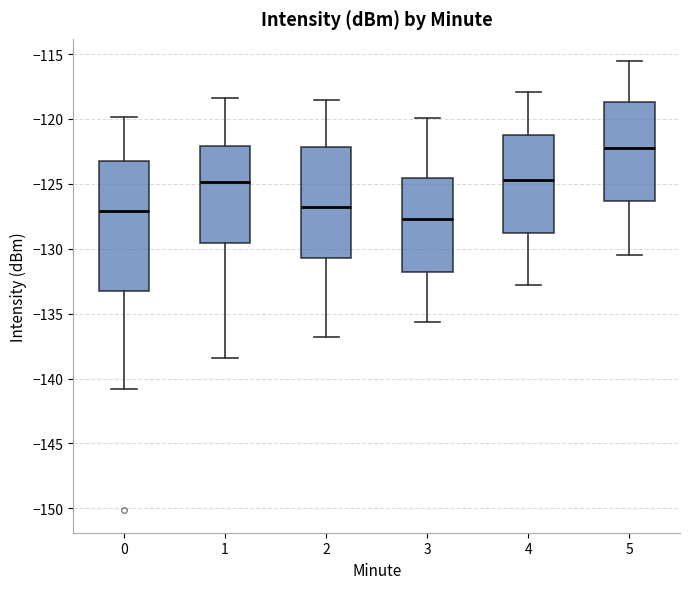

Reading left to right, transcribe this box plot: for each box, give where its median line is, the range the box spans, and where its two whiskers end, as read against the y-axis. The values are not printed on the chart, so give them approximately, as read against the axis.

0: median -127.0, box -133.5 to -123.5, whiskers -141.0 to -120.0
1: median -125.0, box -129.5 to -122.0, whiskers -138.5 to -118.5
2: median -127.0, box -130.5 to -122.0, whiskers -137.0 to -118.5
3: median -127.5, box -132.0 to -124.5, whiskers -135.5 to -120.0
4: median -124.5, box -129.0 to -121.0, whiskers -133.0 to -118.0
5: median -122.0, box -126.5 to -118.5, whiskers -130.5 to -115.5